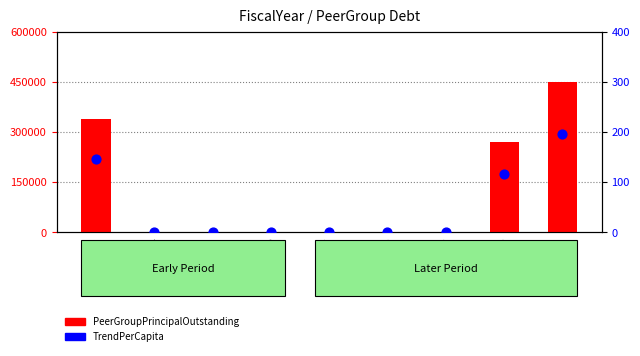

Which series contains the lowest Y value?

PeerGroupPrincipalOutstanding